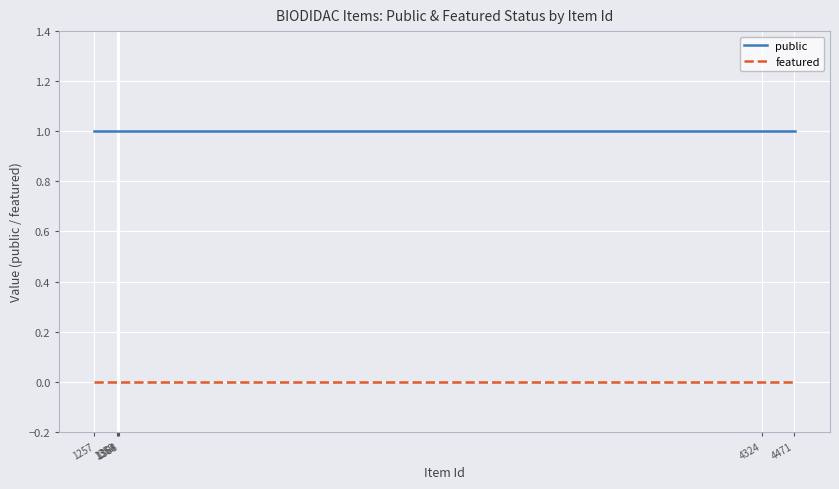

List the series in order of their overall mean, lowest first.

featured, public